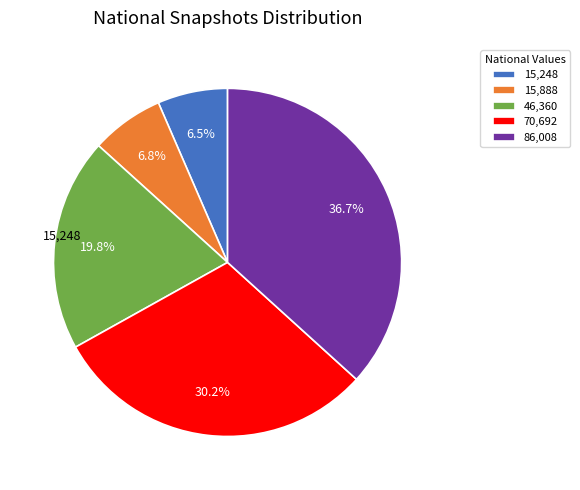

What is the largest slice in the pie chart?

86,008